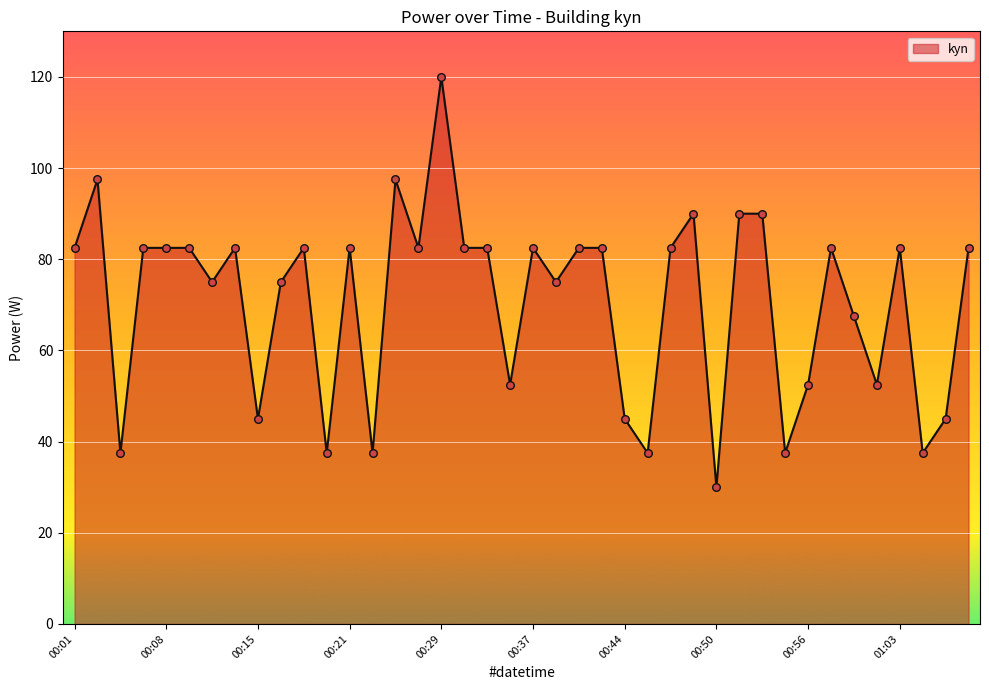

What is the maximum value shown in the chart?

120.0